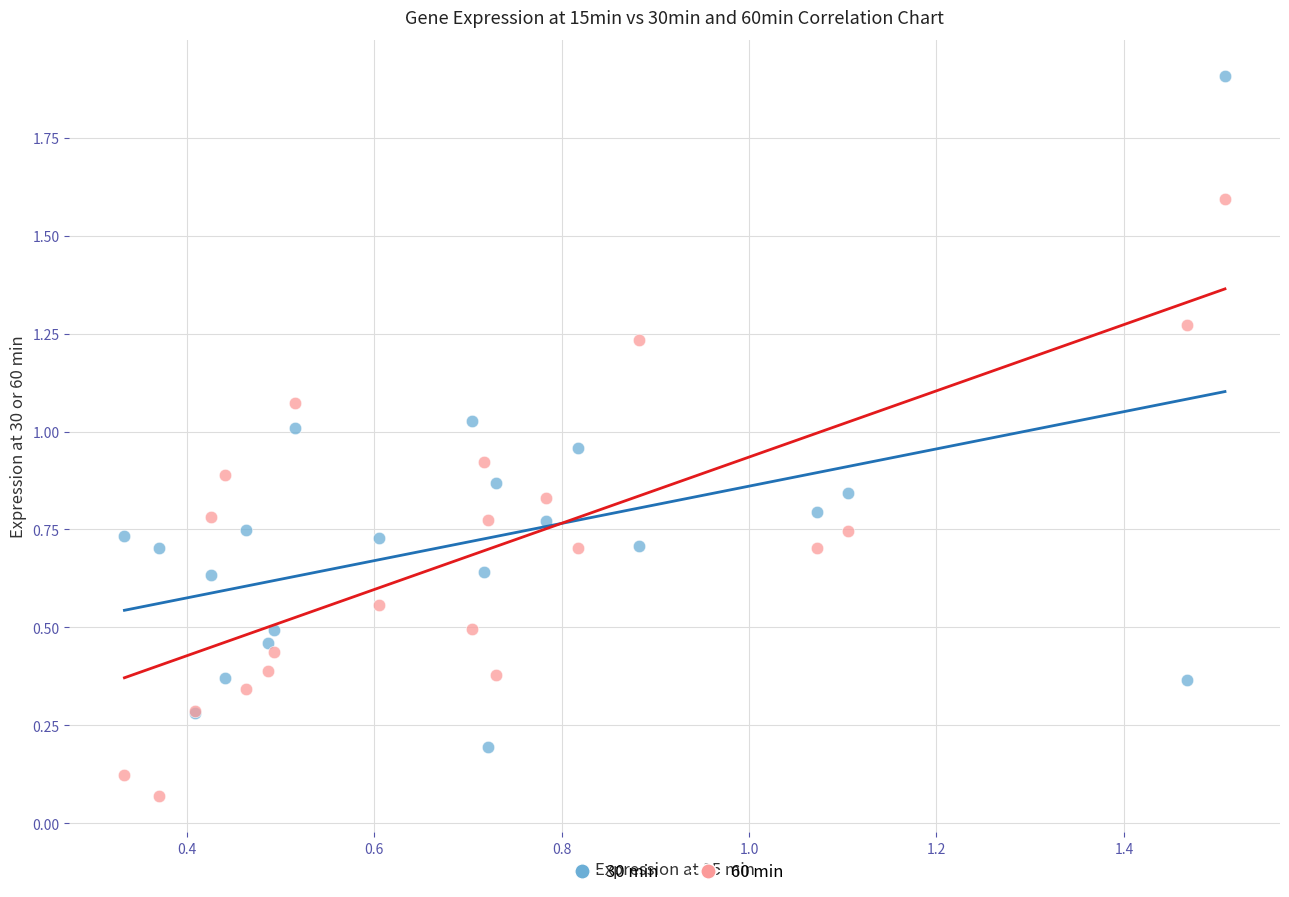

Which series contains the highest Y value?

30 min